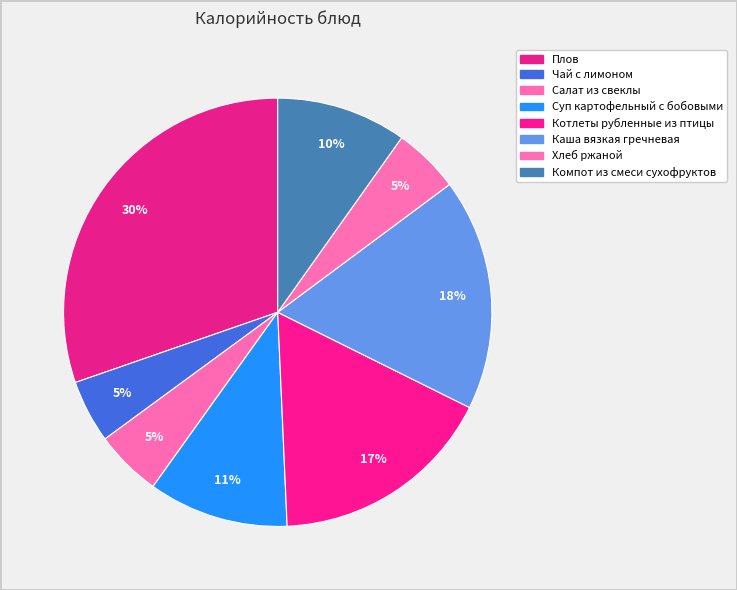

Approximately how many times larger is the value at Хлеб ржаной compared to Чай с лимоном?

1.1